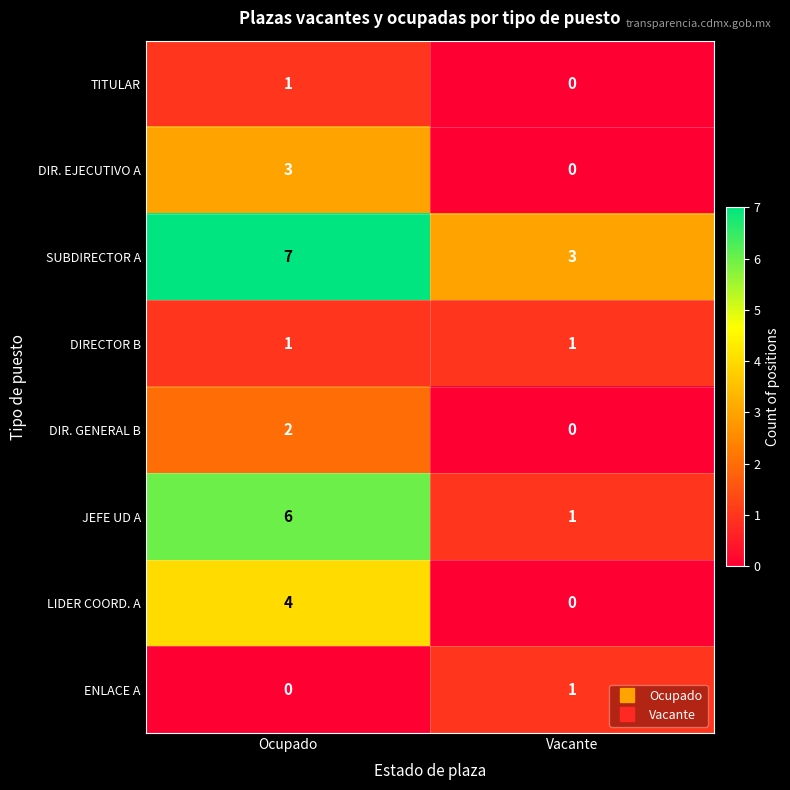

Which series has the widest spread of values?

JEFE UD A